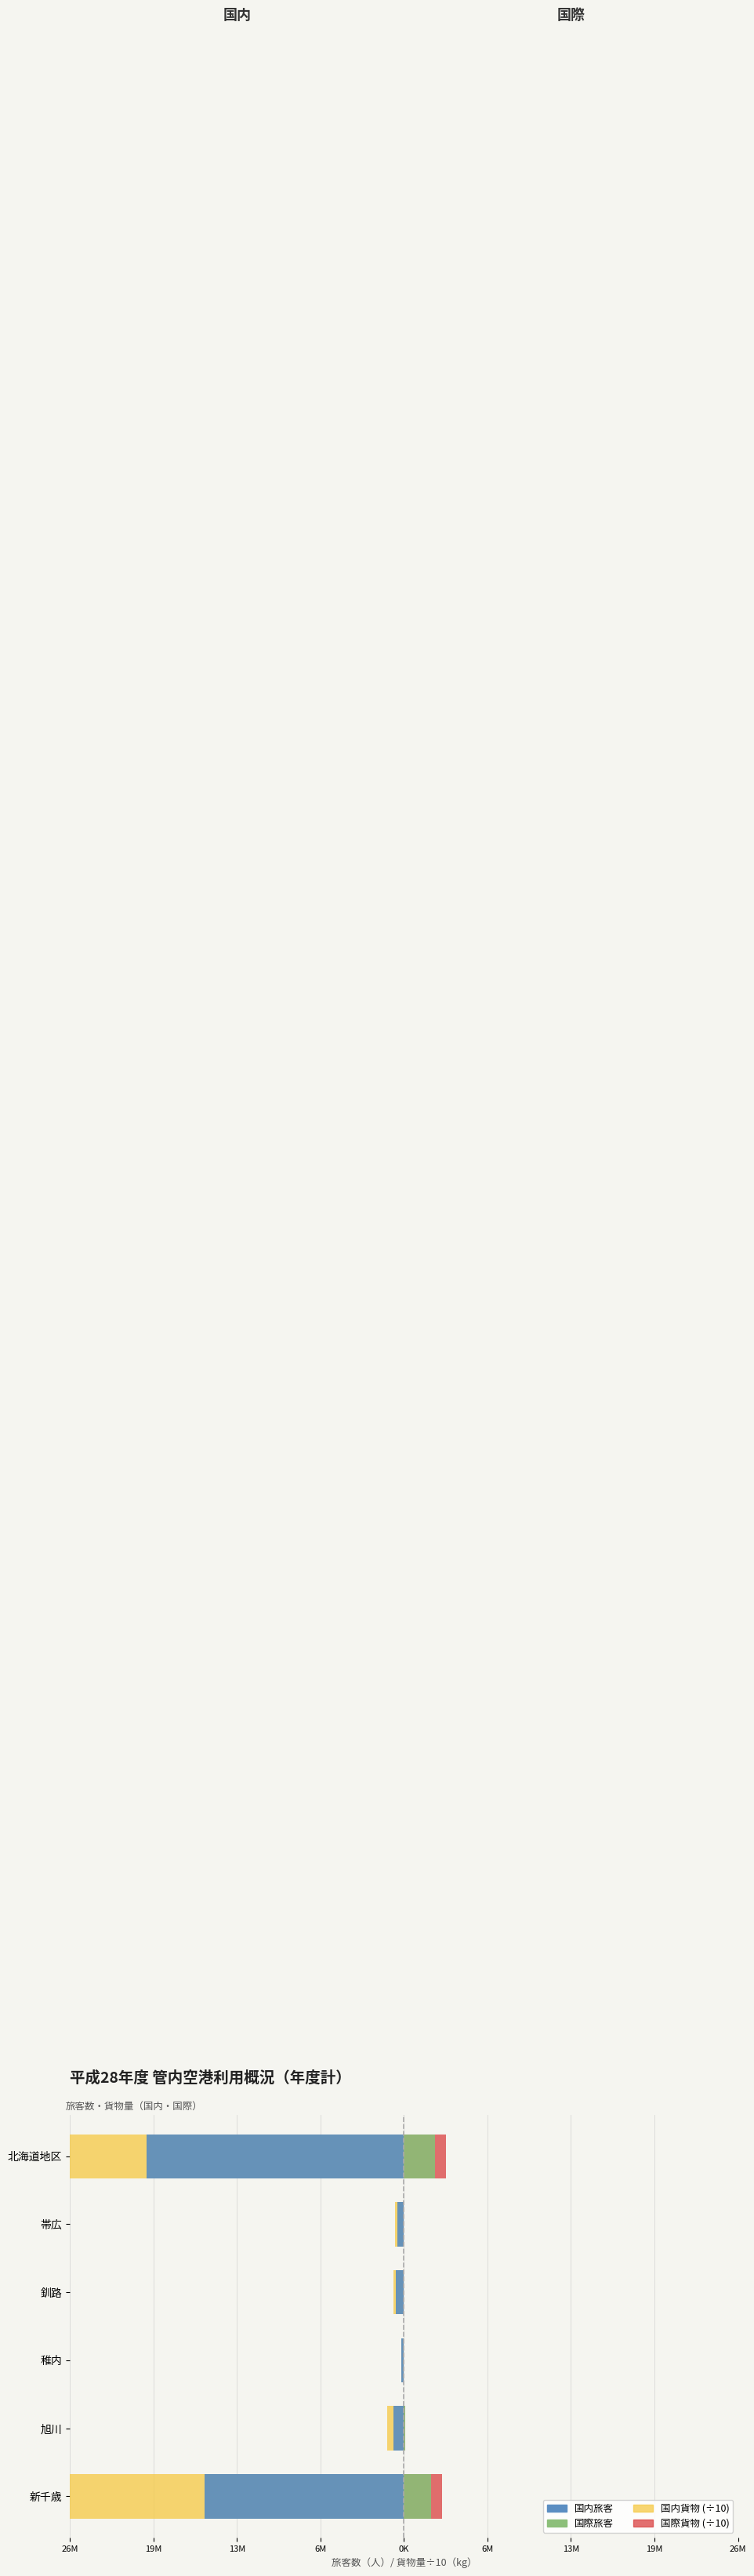

How many data points does each series have?

6